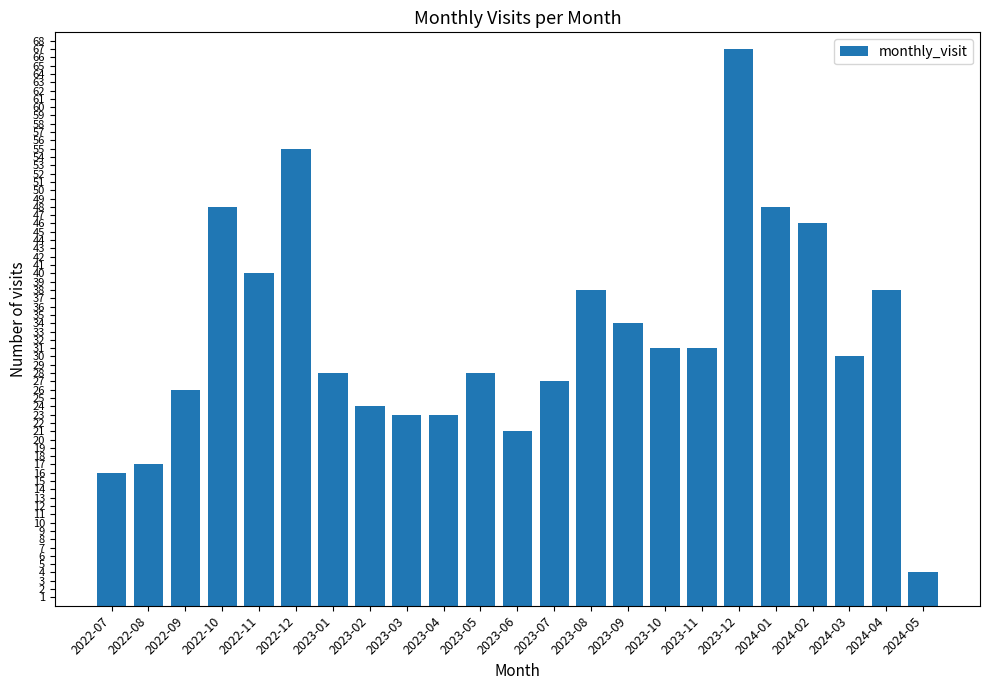

Does the chart contain any negative values?

No